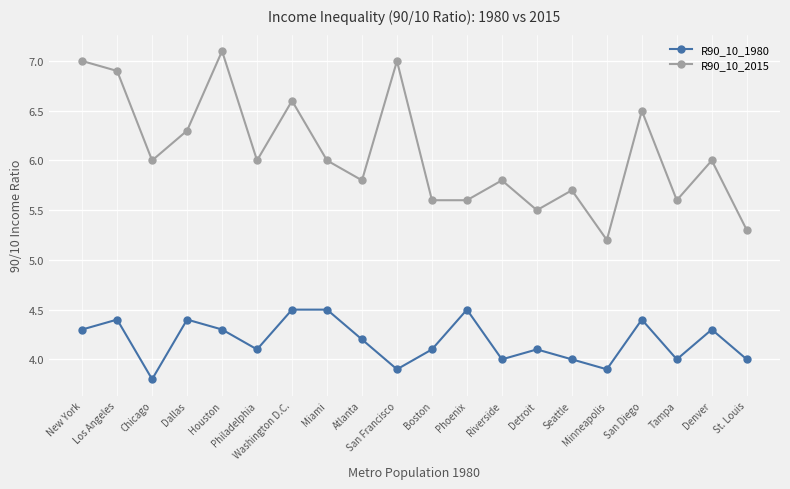

The value of R90_10_2015 at Washington D.C. is 2.2. True or false?

False